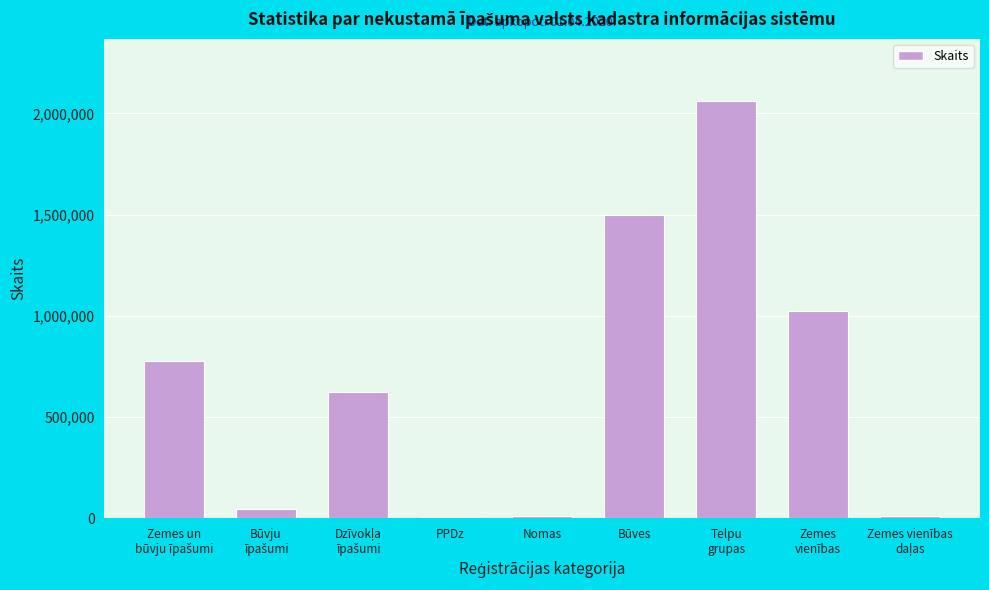

What is the greatest value displayed?

2060041